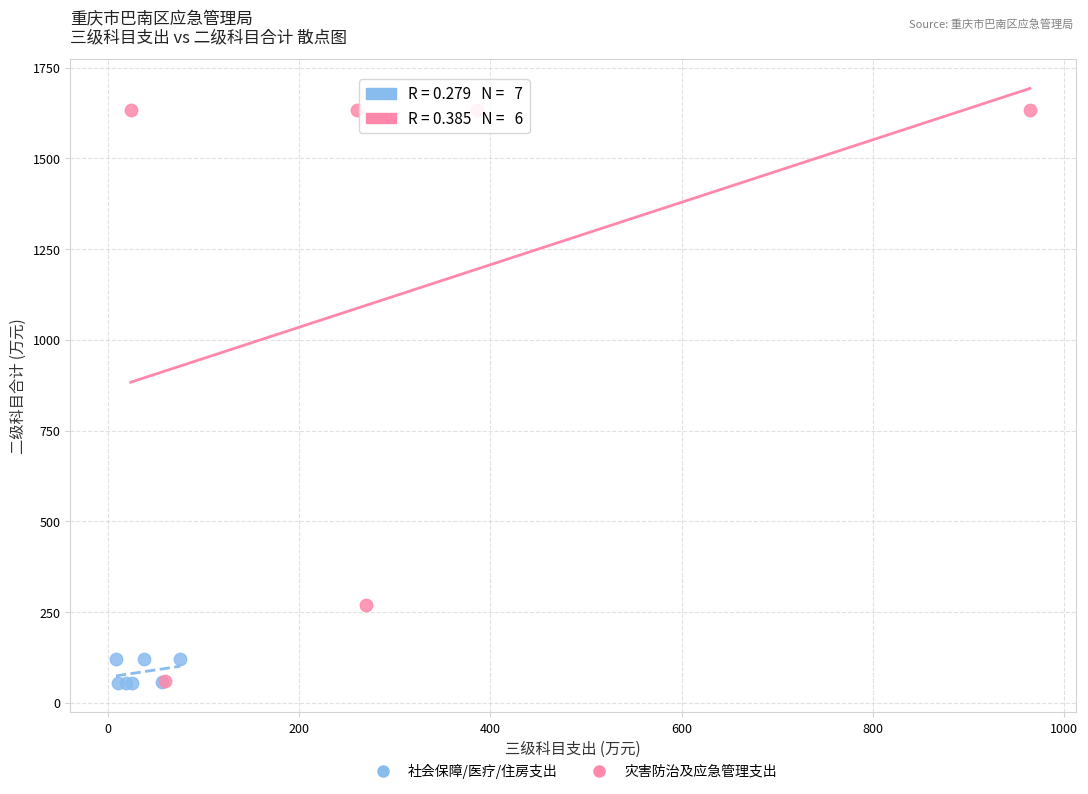

Which series contains the highest Y value?

灾害防治及应急管理支出